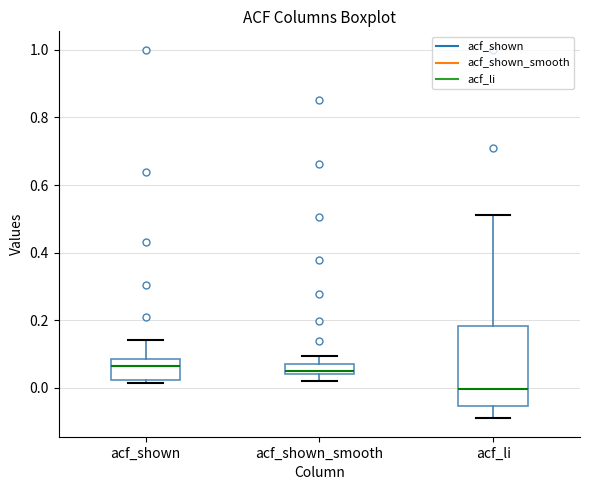

Where does the median line of the box for acf_li sit on the y-axis? The values are not printed on the chart, so give them approximately, as read against the axis.

0.00